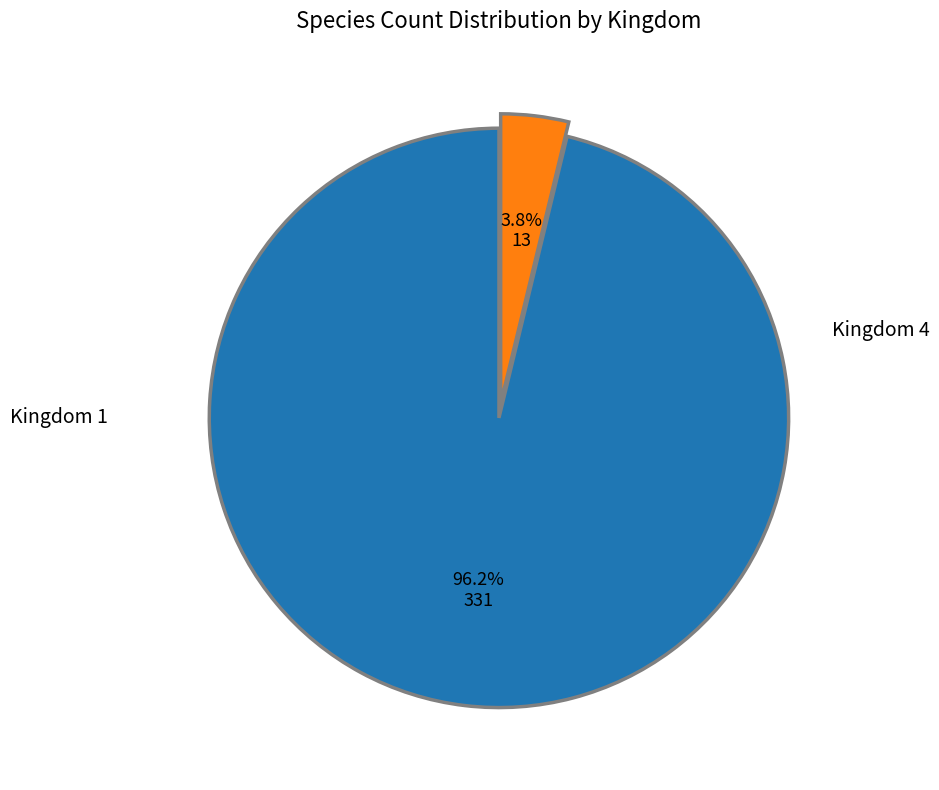

To the nearest percent, what is the difference between the largest and smallest slice percentages?

92%